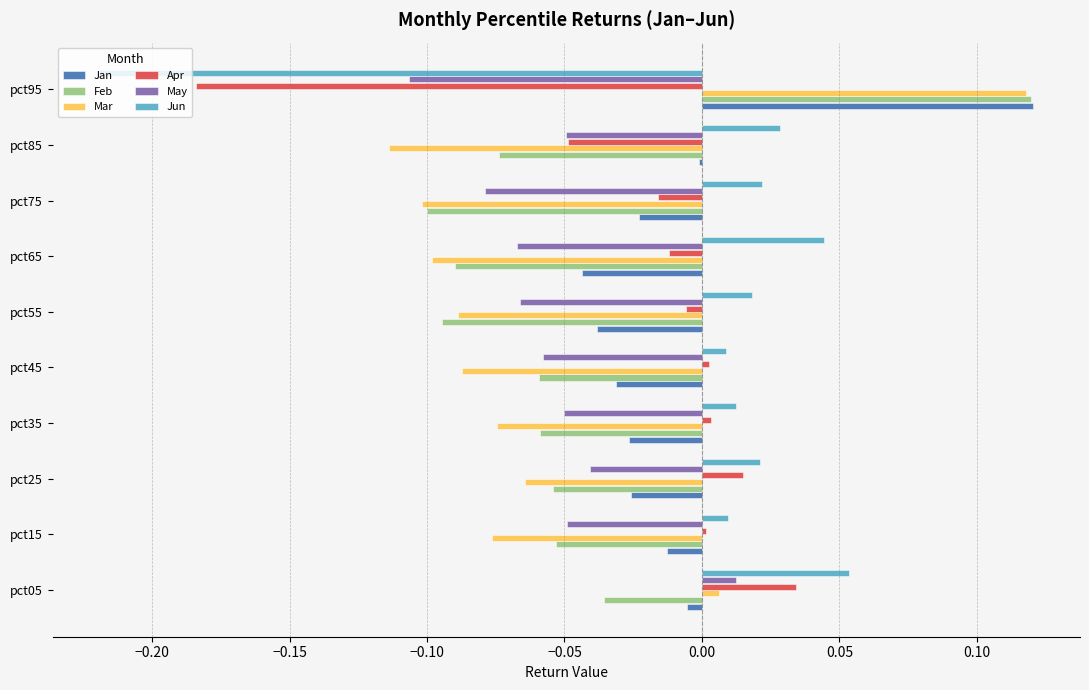

How many positive values does the Apr series have?

5